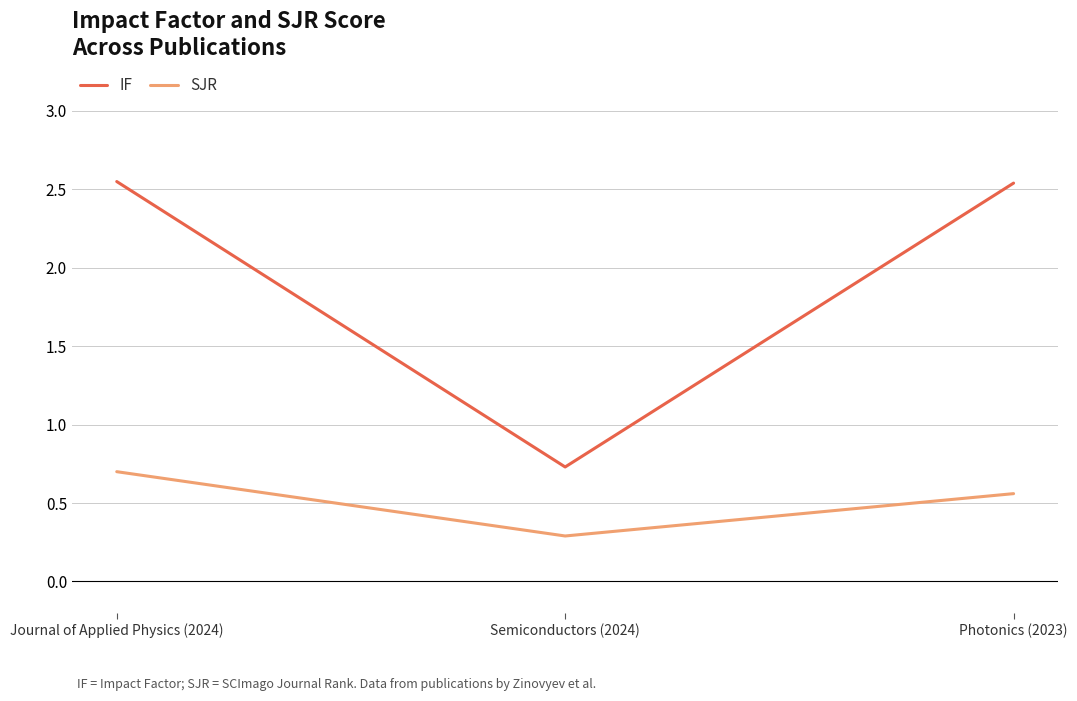

What is the sum of all IF values?

5.8